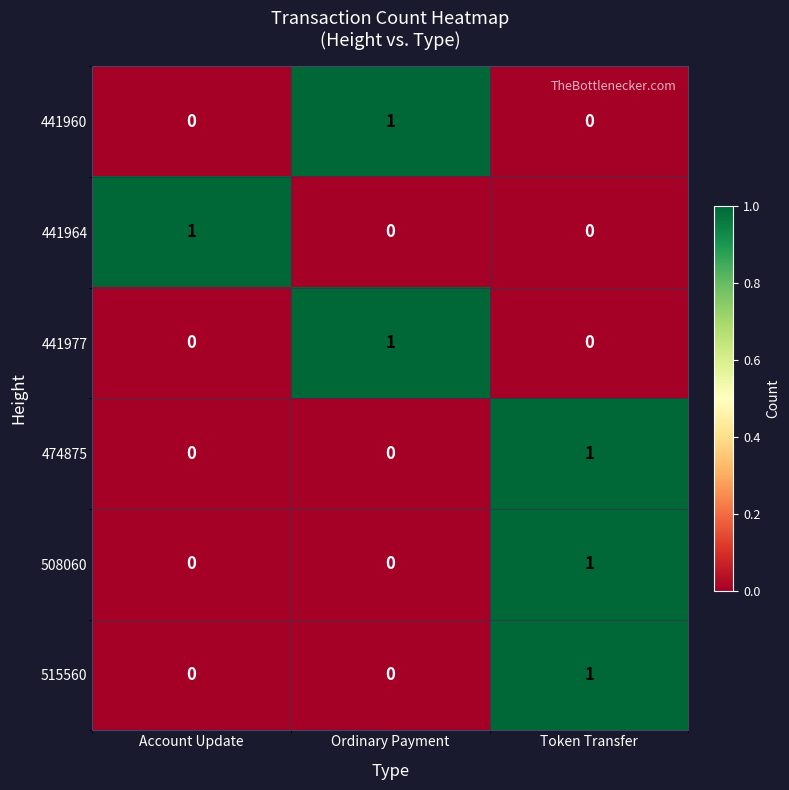

Reading left to right, list all the values displayed in this chart.

441960: 0	1	0
441964: 1	0	0
441977: 0	1	0
474875: 0	0	1
508060: 0	0	1
515560: 0	0	1